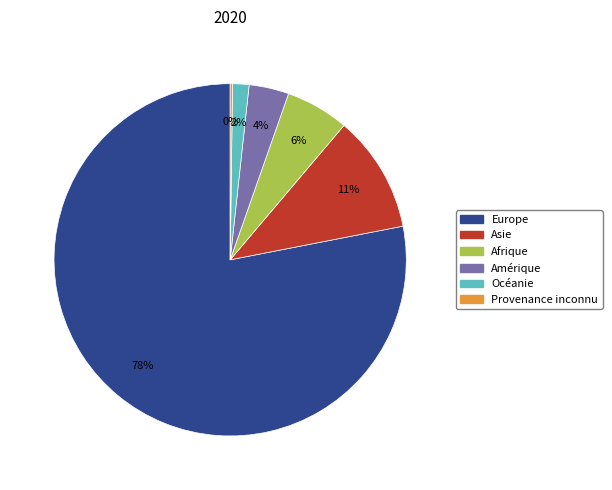

Do Europe and Océanie together represent more than half of the pie?

Yes